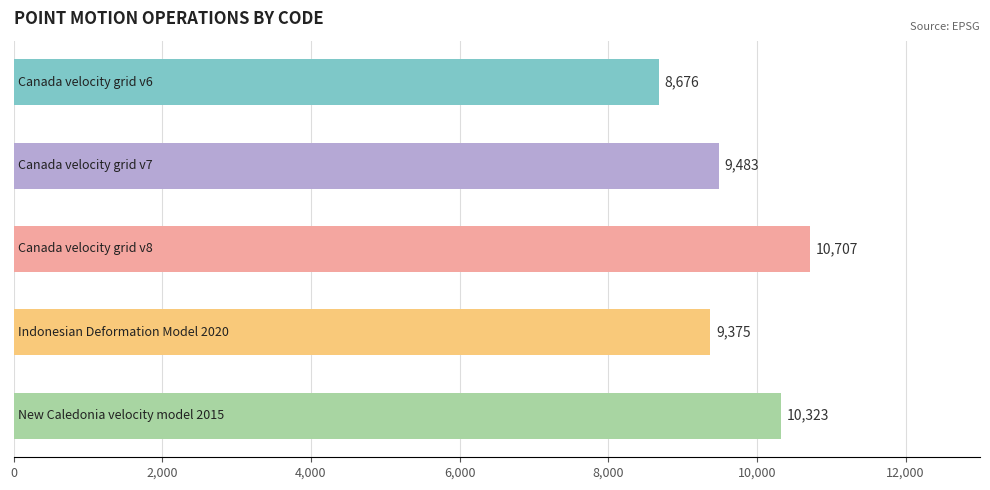

What is the difference between the second highest and minimum values?

1647